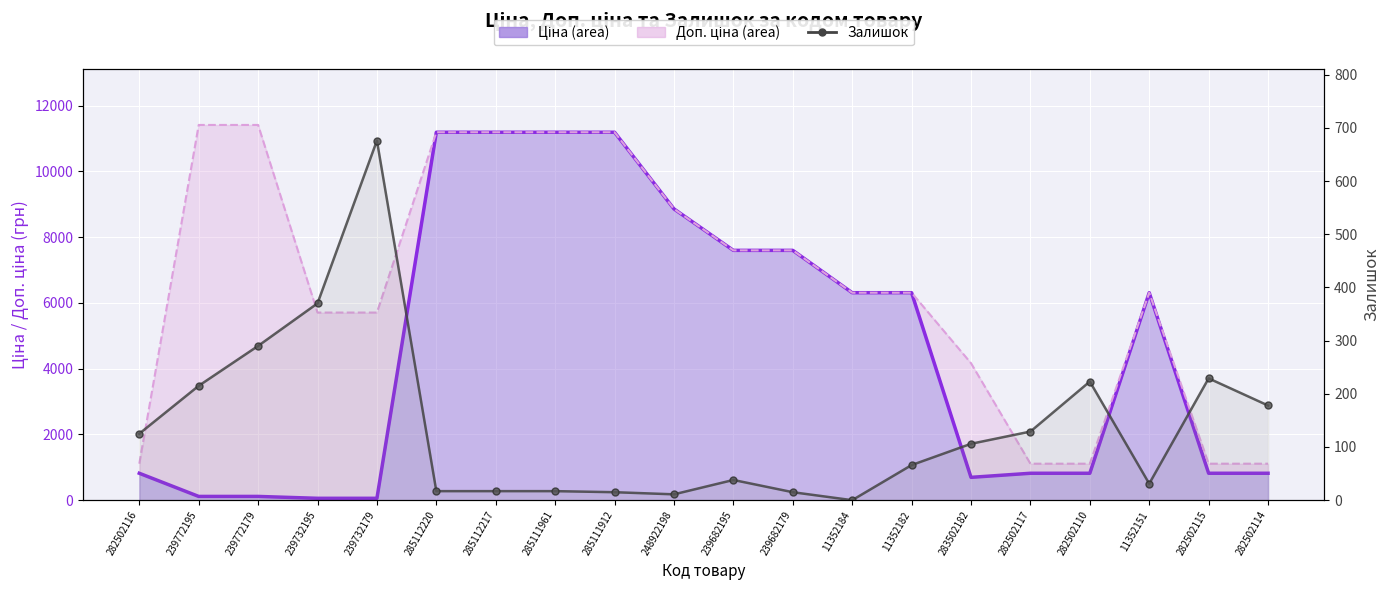

At which category is the sum across all series the highest?

285112220